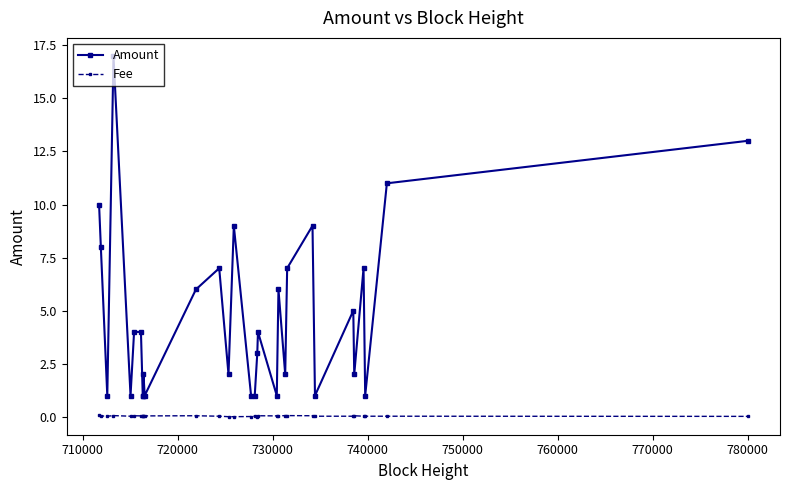

How many data points does each series have?

31